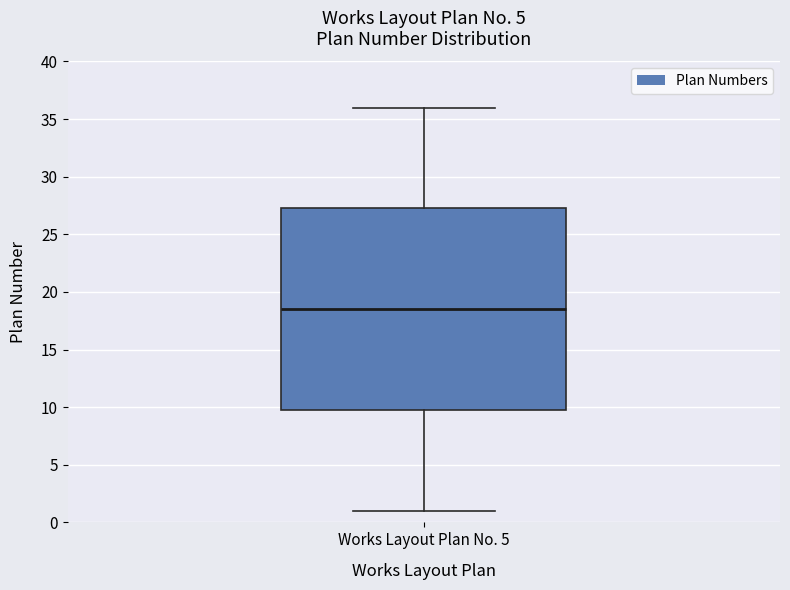

Transcribe this box plot: give where the median line is, the range the box spans, and where the two whiskers end, as read against the y-axis. The values are not printed on the chart, so give them approximately, as read against the axis.

median 18.5, box 10.0 to 27.5, whiskers 1.0 to 36.0